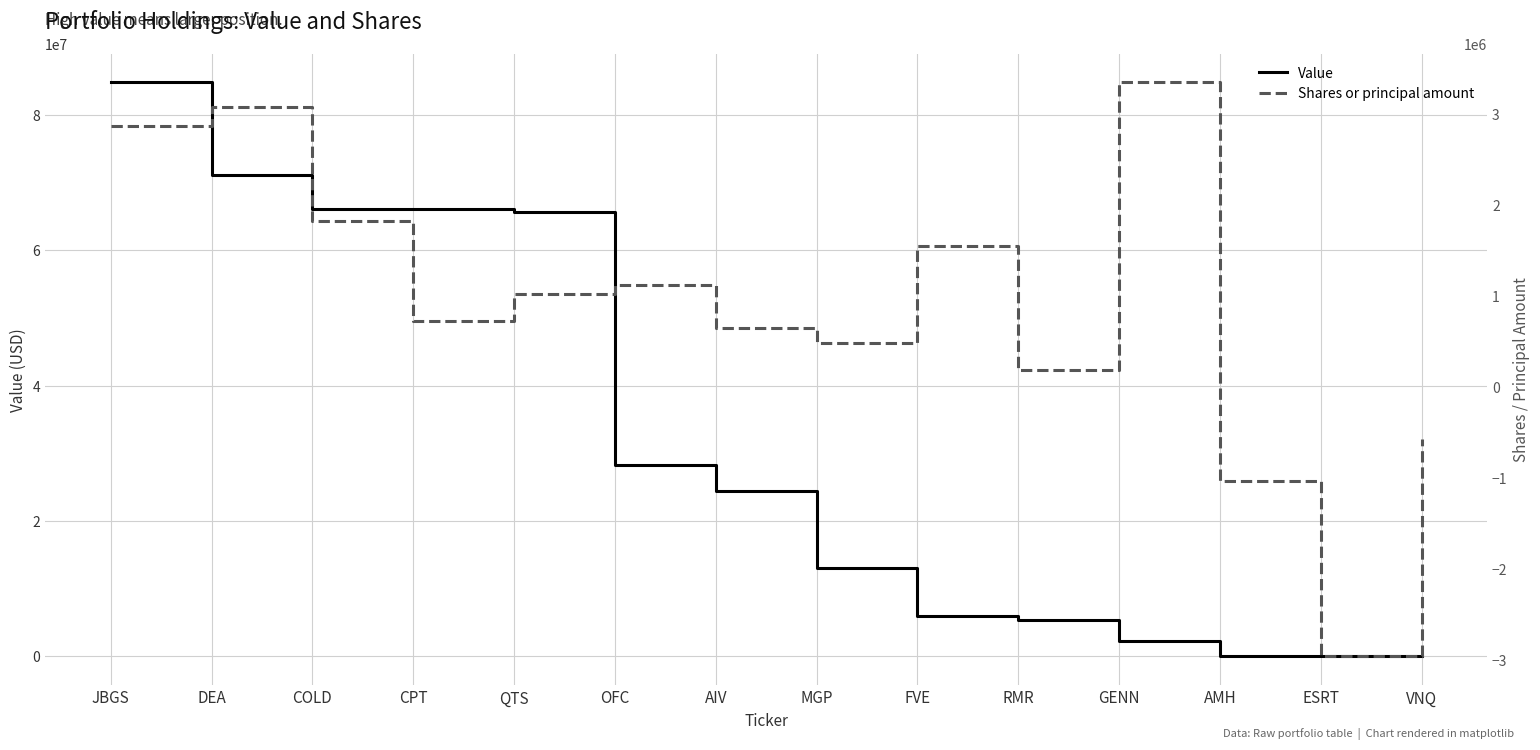

Reading left to right, what are all the values shown in this chart?

Value: 84816000	71181000	66081000	66066000	65661000	28307000	24462000	13102000	6024000	5371000	2310000	0	0	0
Shares or principal amount: 2868315	3078742	1820400	724250	1024510	1117078	649900	481500	1544580	182259	3347035	-1027300	-2957300	-568000